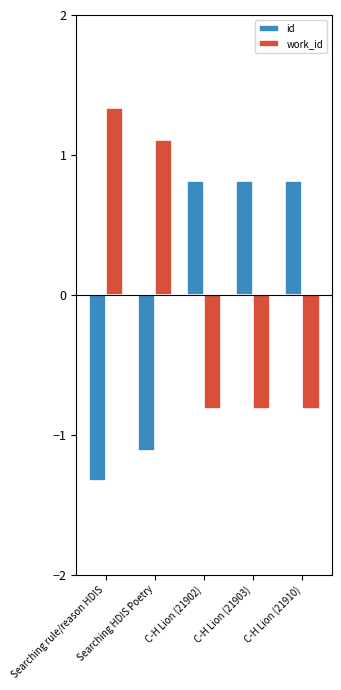

Rank the series by their maximum value, from highest to lowest.

work_id, id